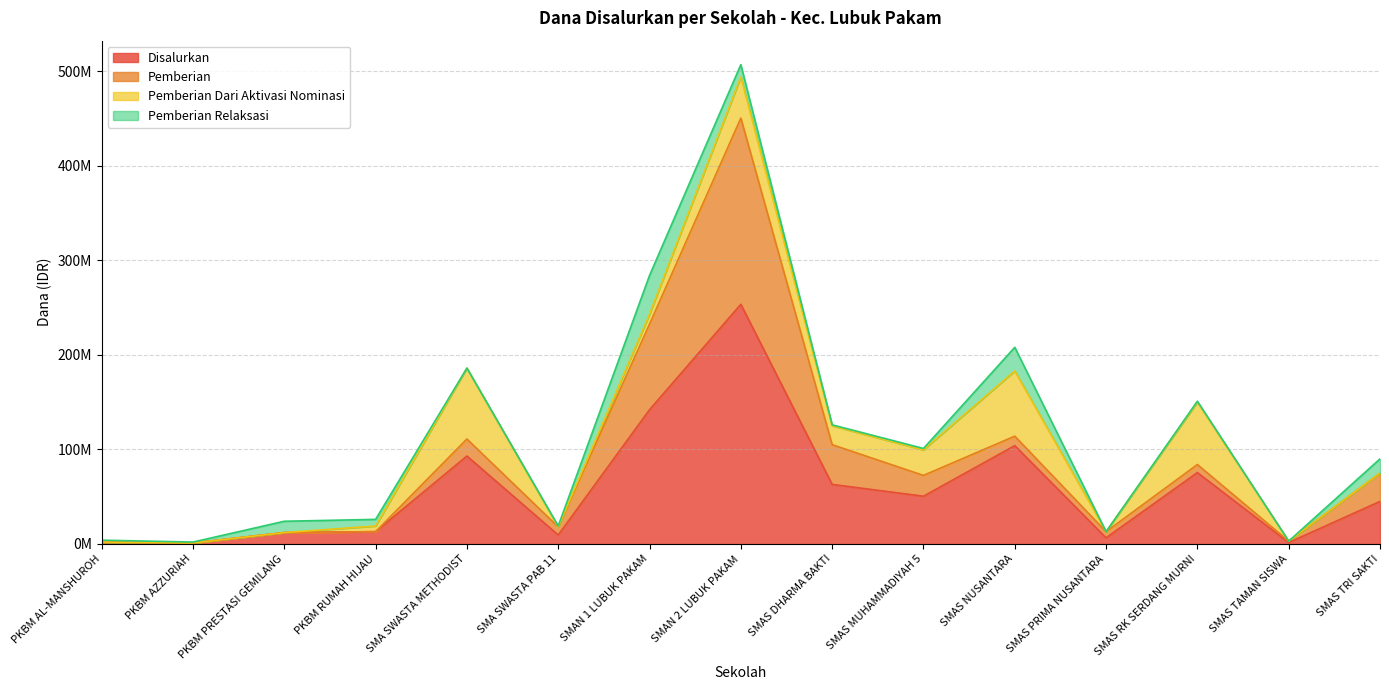

At how many categories does at least one series exceed 234479834?

1